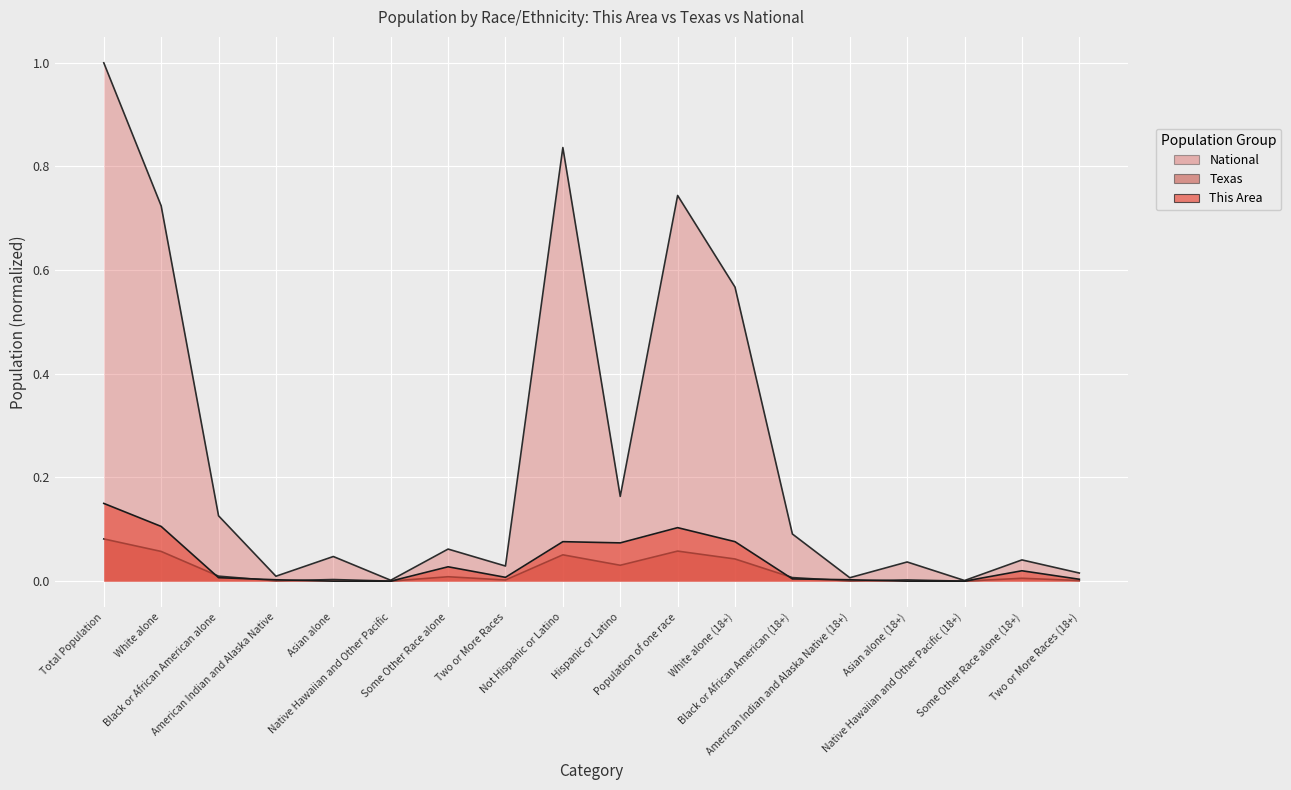

Reading left to right, transcribe all the data shown in this chart.

This Area: 0.1	0.1	0.0	0.0	0.0	0.0	0.0	0.0	0.1	0.1	0.1	0.1	0.0	0.0	0.0	0.0	0.0	0.0
Texas: 0.1	0.1	0.0	0.0	0.0	0.0	0.0	0.0	0.1	0.0	0.1	0.0	0.0	0.0	0.0	0.0	0.0	0.0
National: 1.0	0.7	0.1	0.0	0.0	0.0	0.1	0.0	0.8	0.2	0.7	0.6	0.1	0.0	0.0	0.0	0.0	0.0